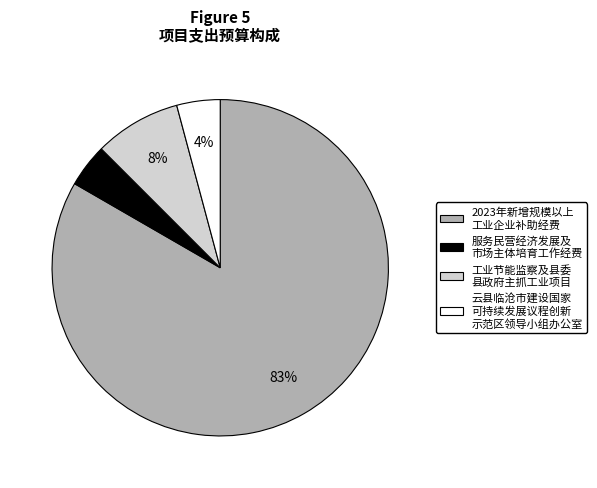

To the nearest percent, what is the average slice percentage?

25%